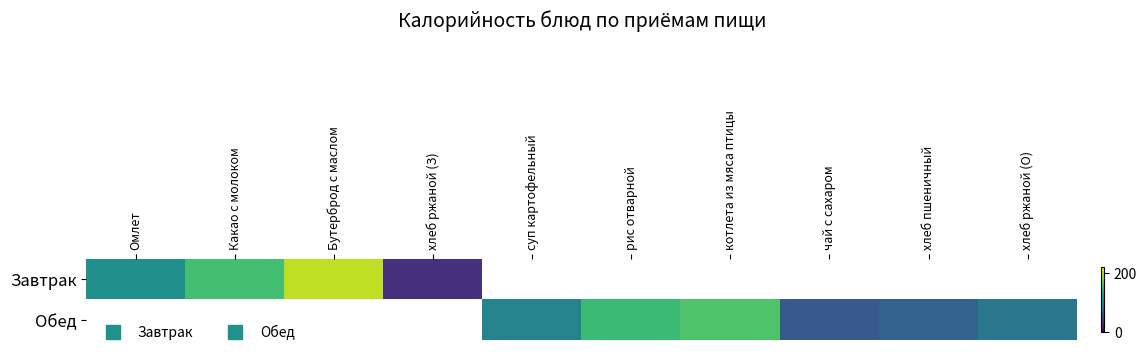

How many positive values does the Завтрак series have?

4